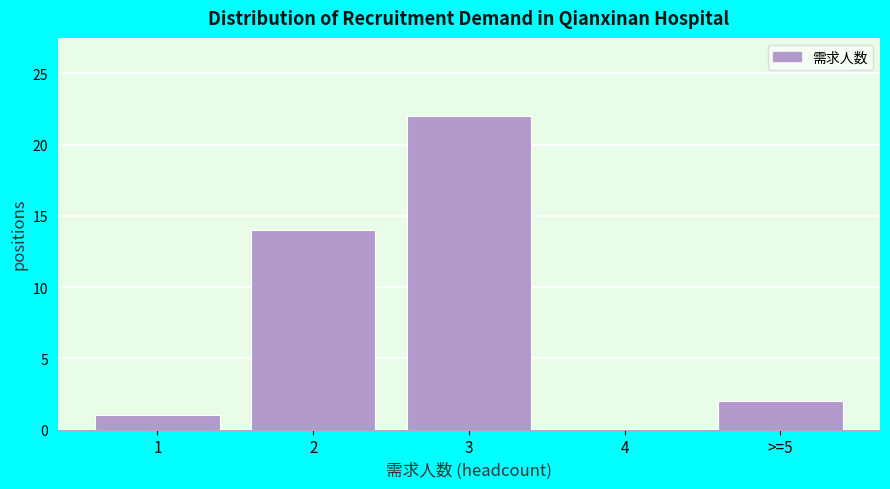

Reading left to right, transcribe all the data shown in this chart.

1=1	2=14	3=22	4=0	>=5=2